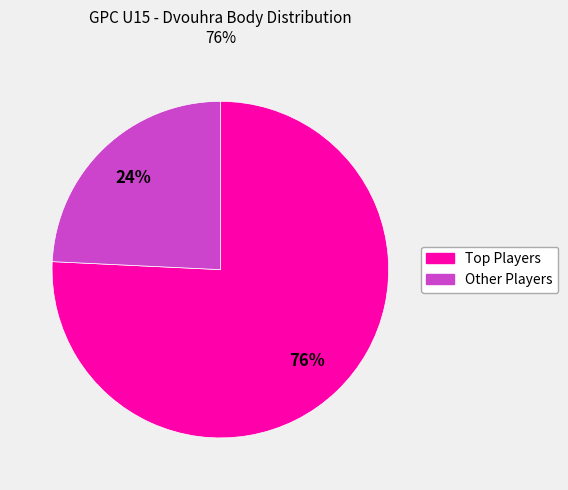

Is there a majority slice in this chart?

Yes